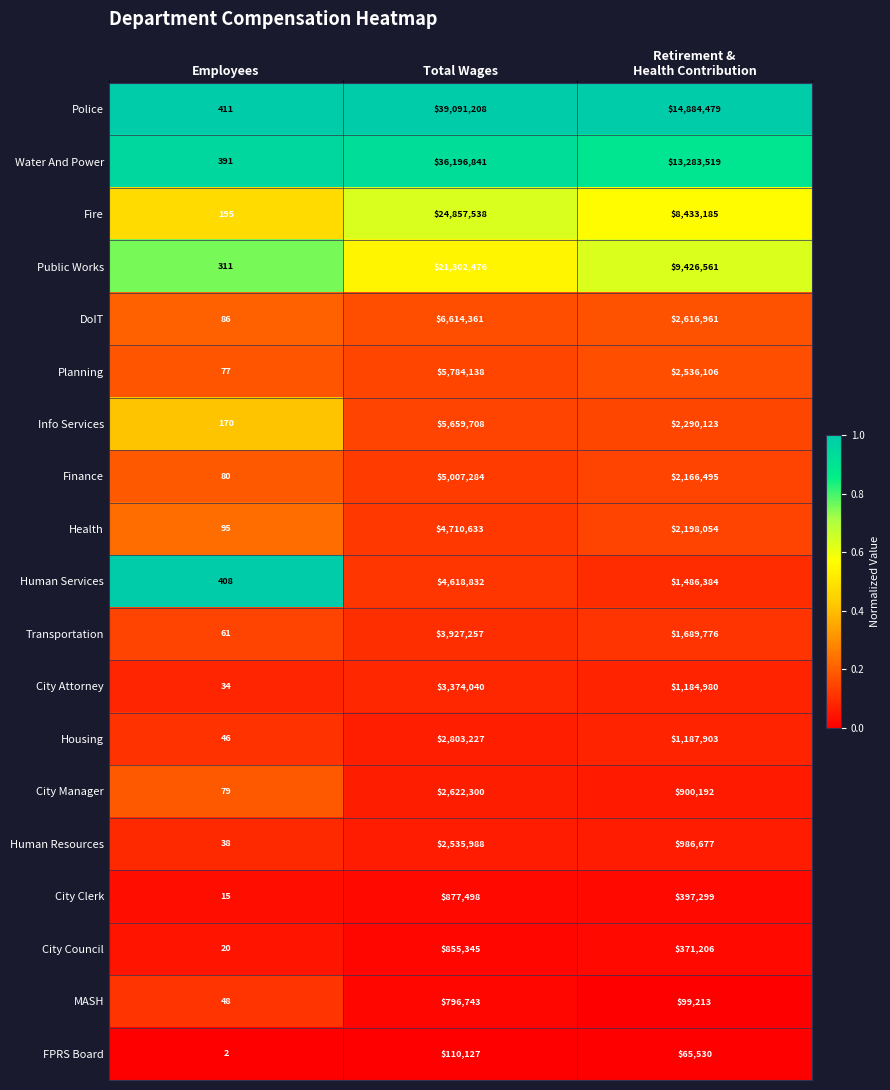

Where does the Finance series first go above 2166495?

Total Wages